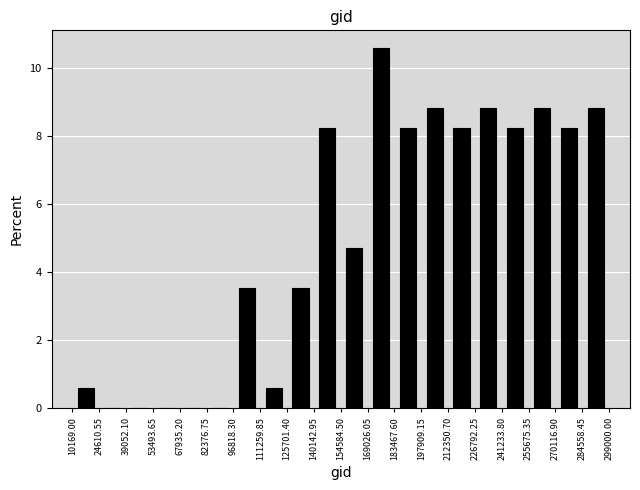

Over which range of the x-axis is the bar tallest?

169026.05 to 183467.60